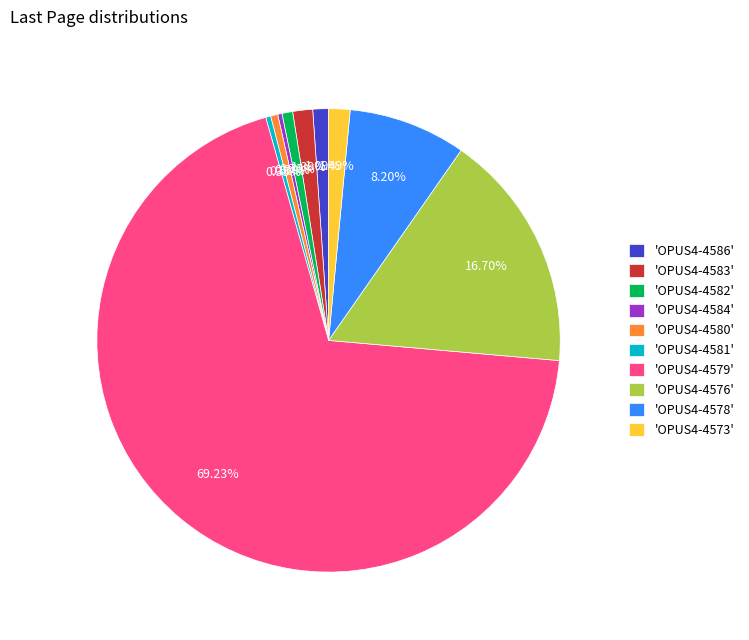

How many segments does this pie chart have?

10